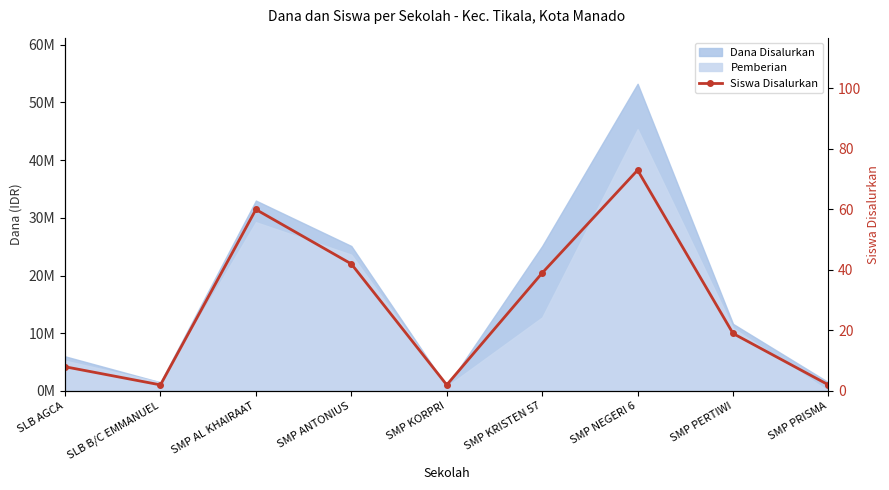

The value at SMP ANTONIUS is 17. True or false?

False